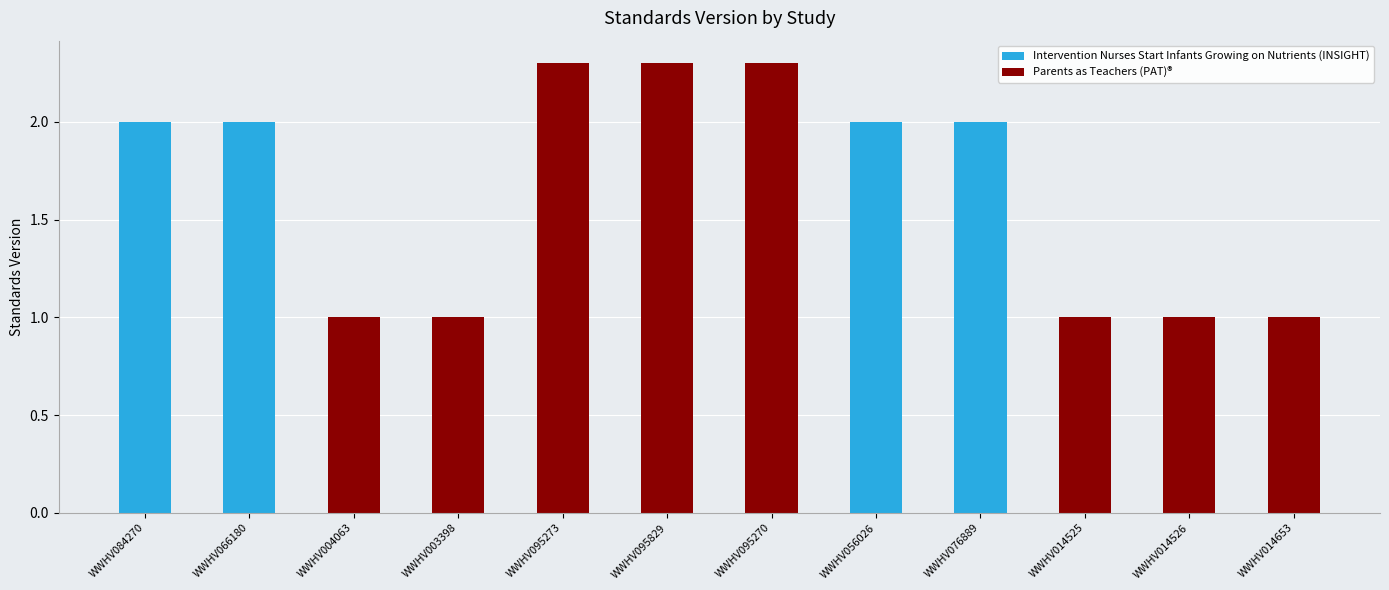

What is the difference between the maximum and minimum values?

1.3